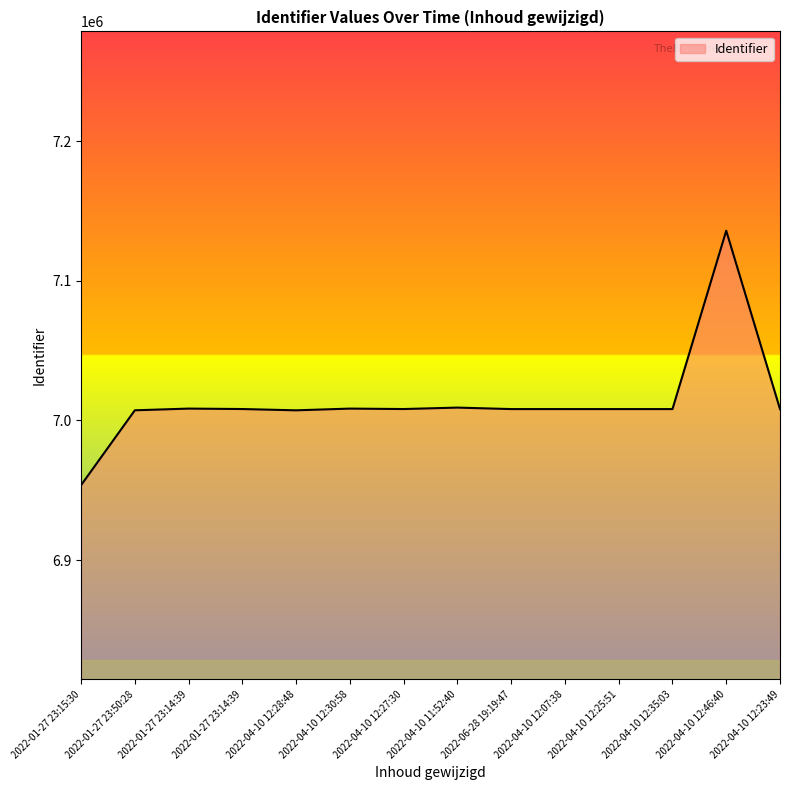

How many lines are shown in the chart?

1